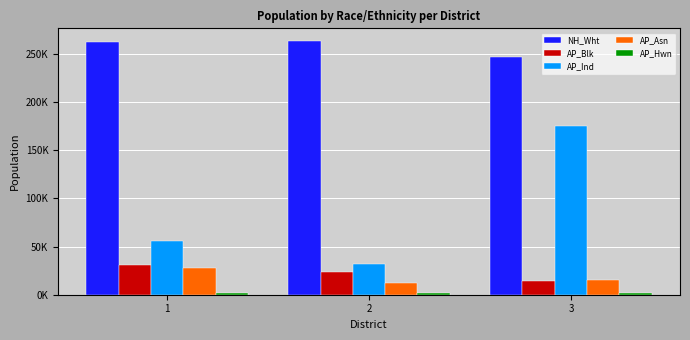

Rank the categories by AP_Blk value from highest to lowest.

1, 2, 3